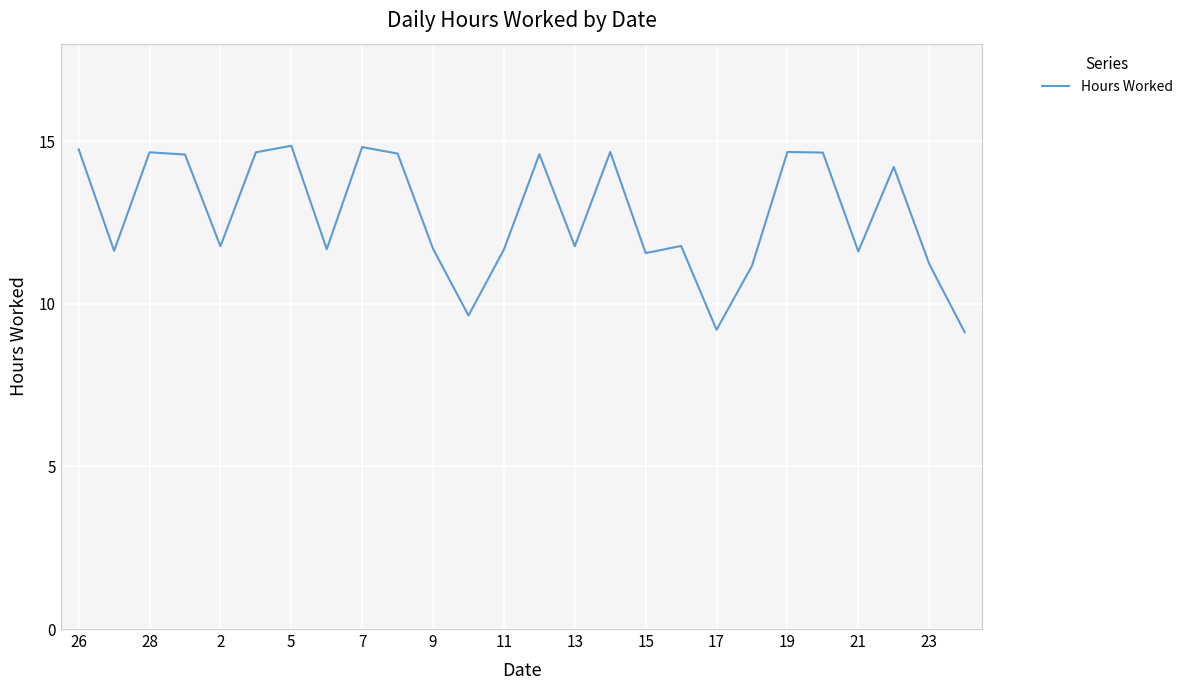

What is the smallest value displayed?

9.1